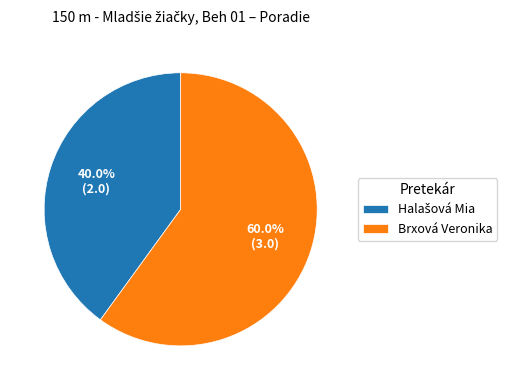

What percentage is the Brxová Veronika slice, to the nearest percent?

60%